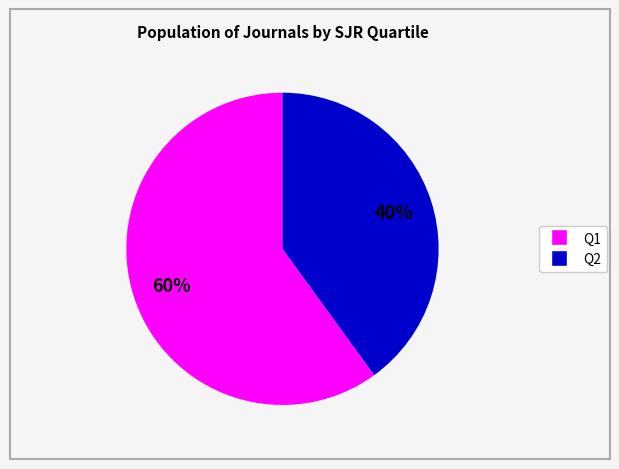

Is there any slice that represents more than half of the pie?

Yes